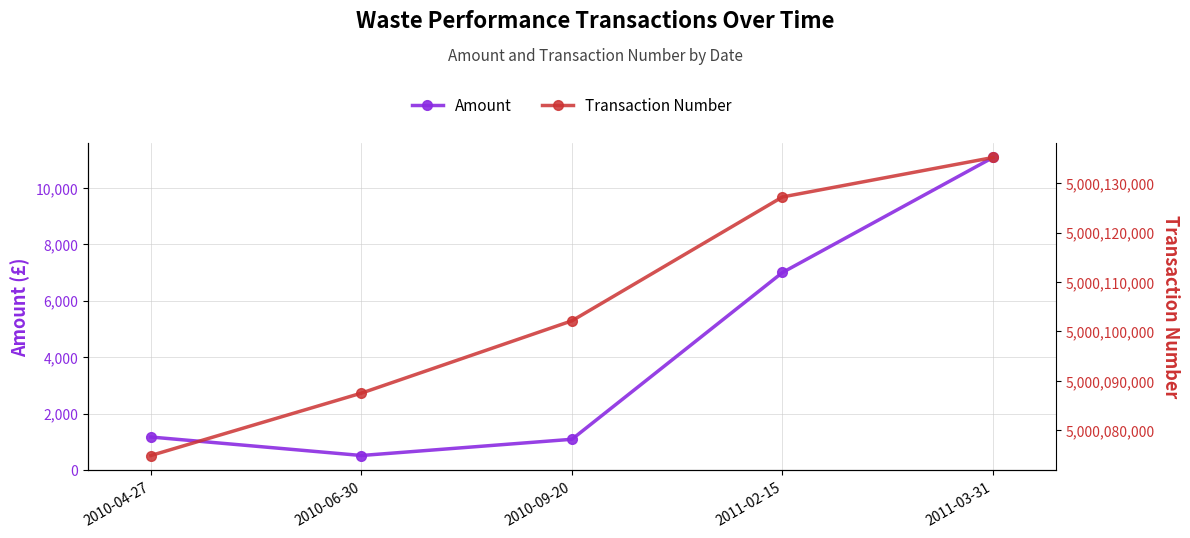

How many data points does each series have?

5